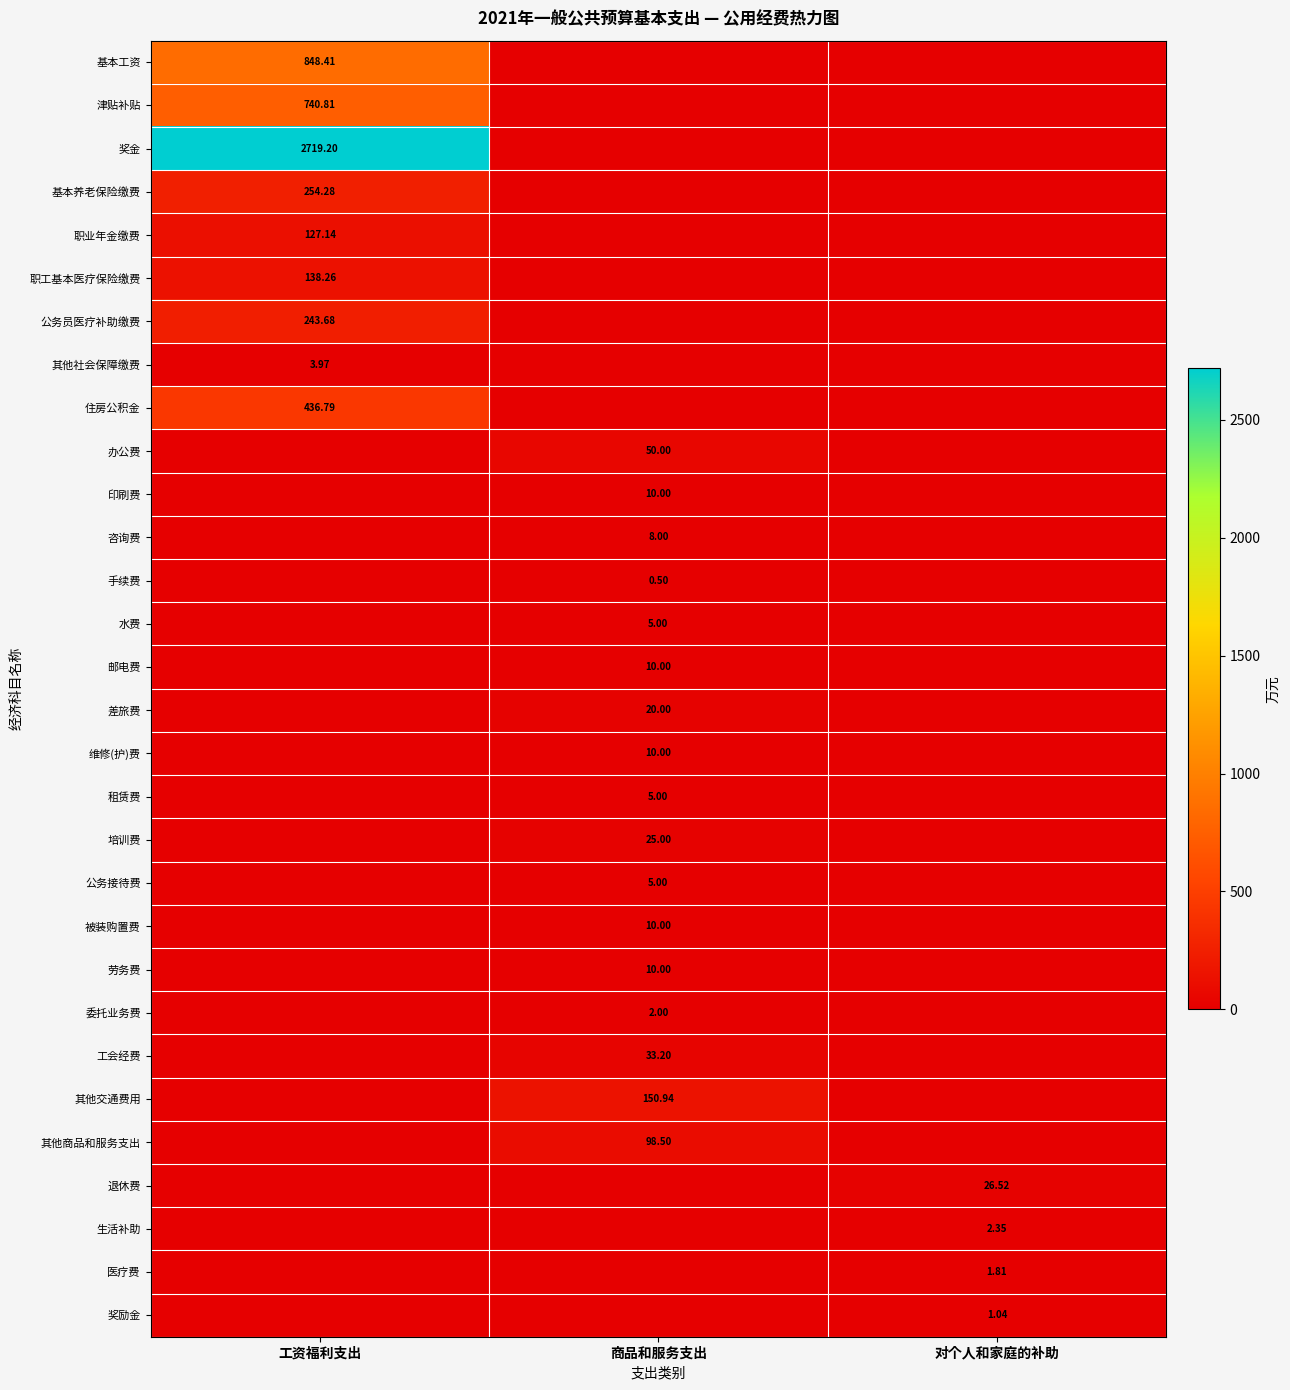

Is the value of 手续费 at 商品和服务支出 greater than the value of 咨询费 at 商品和服务支出?

No